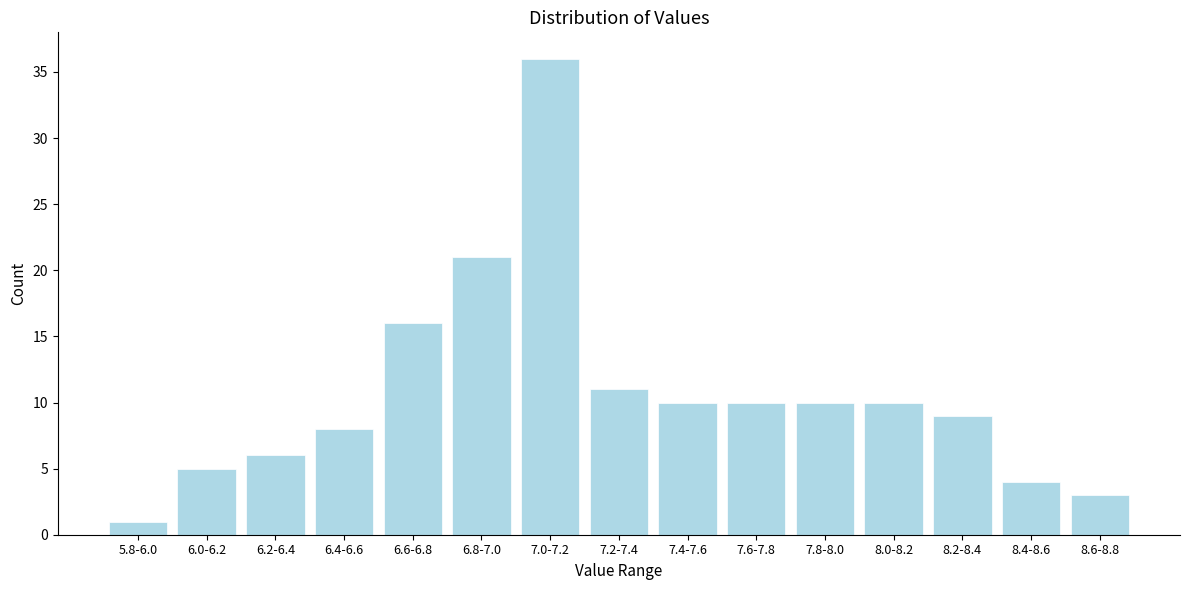

Reading left to right, extract all data points from this chart.

5.8-6.0=1	6.0-6.2=5	6.2-6.4=6	6.4-6.6=8	6.6-6.8=16	6.8-7.0=21	7.0-7.2=36	7.2-7.4=11	7.4-7.6=10	7.6-7.8=10	7.8-8.0=10	8.0-8.2=10	8.2-8.4=9	8.4-8.6=4	8.6-8.8=3